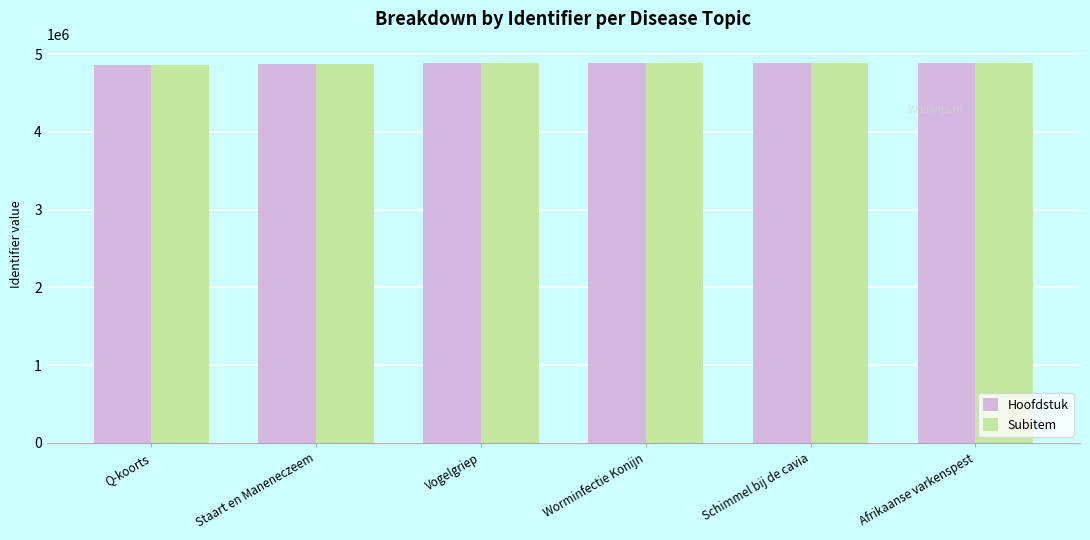

What is the total value across all series at Worminfectie Konijn?

9760255